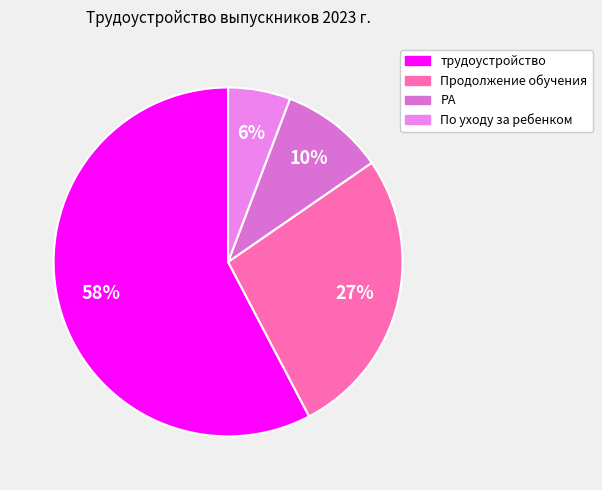

To the nearest percent, what is the difference between the largest and smallest slice percentages?

52%